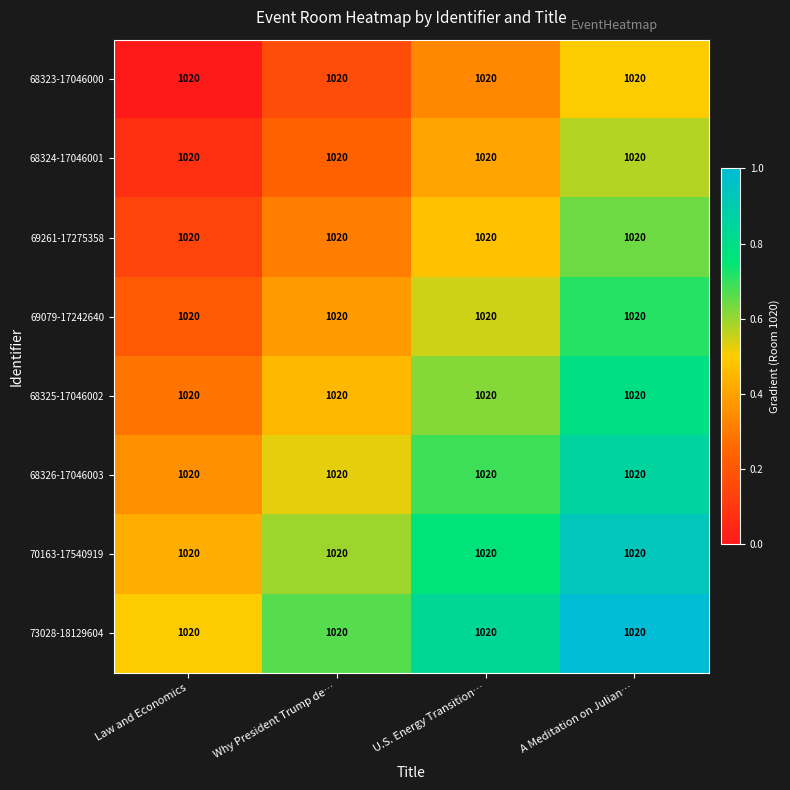

How many 68325-17046002 values are between 0 and 1?

4